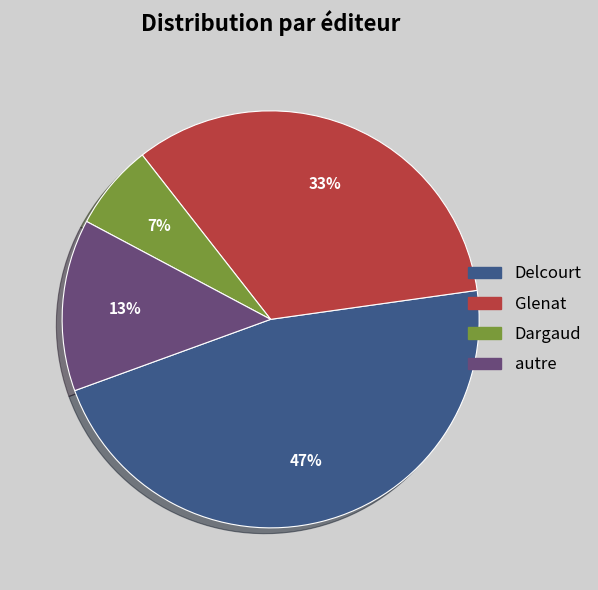

Is there any slice that represents more than half of the pie?

No